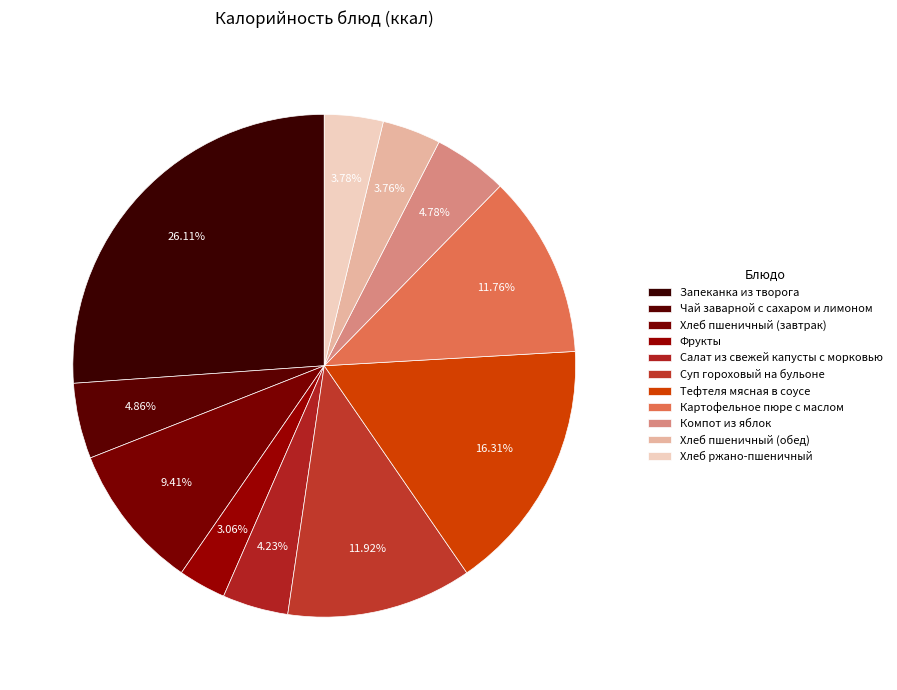

The Фрукты slice represents 15% of the pie. True or false?

False